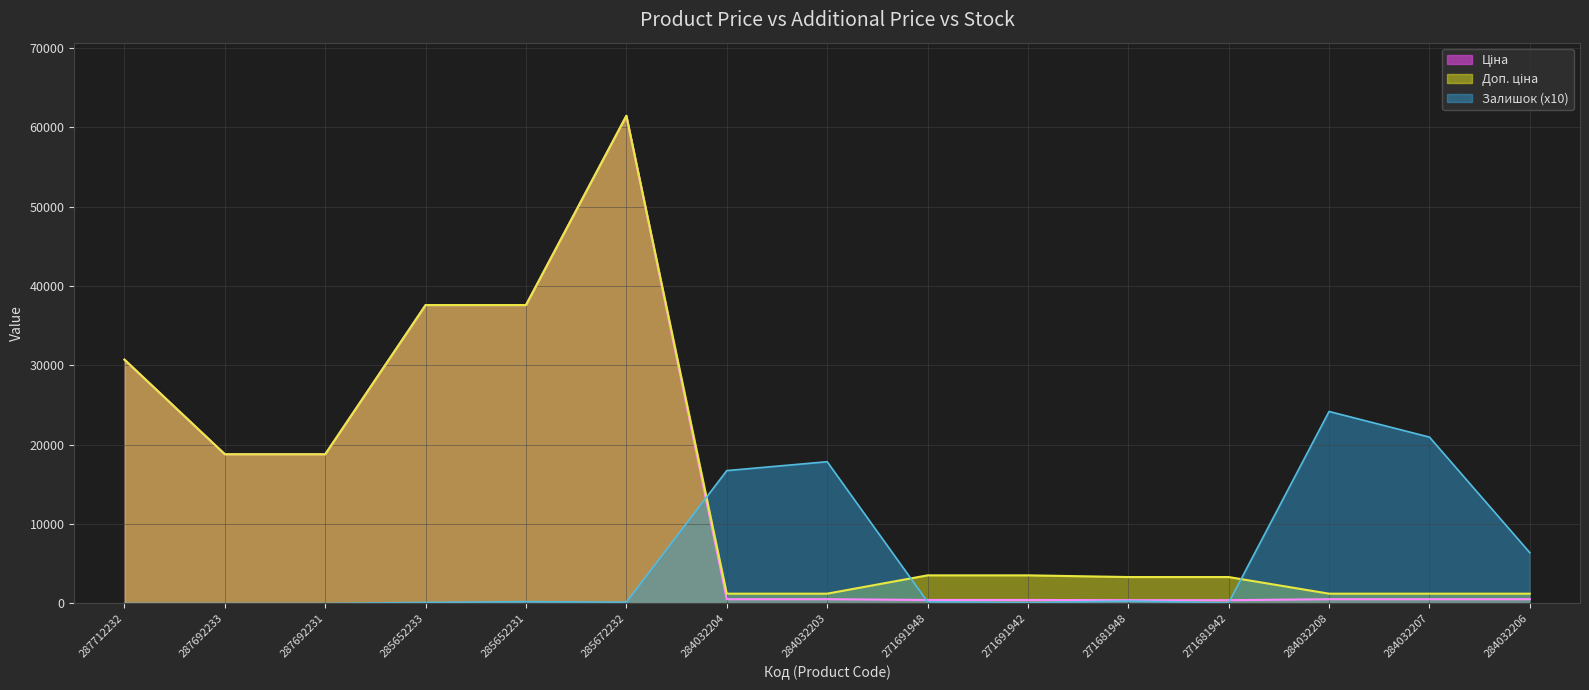

True or false: Залишок has more than 0 points higher than both neighbors.

True